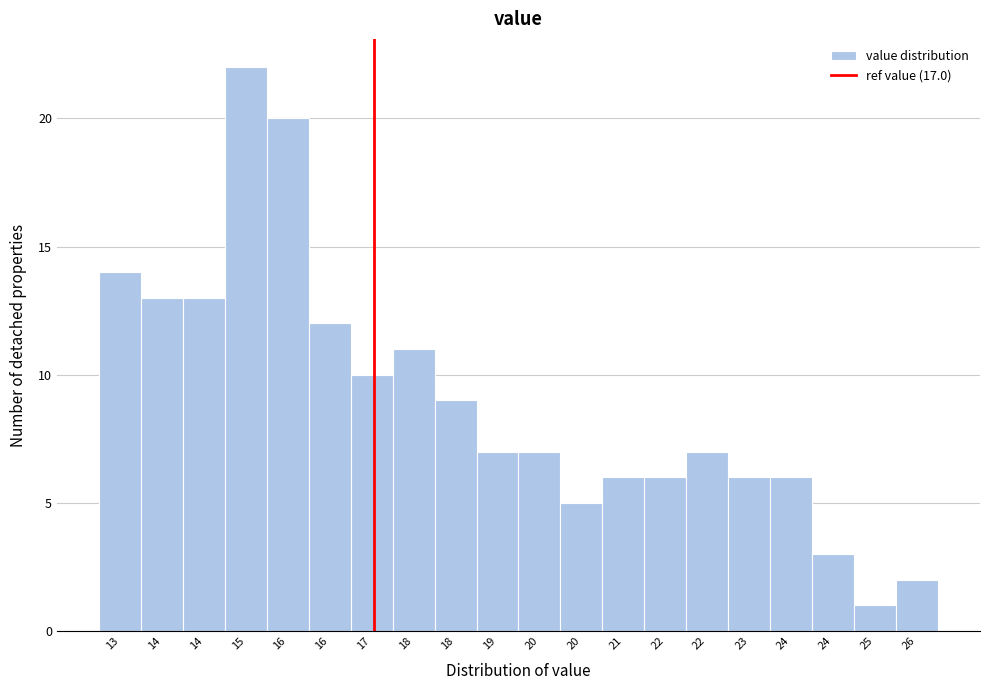

How many series are shown in this chart?

1